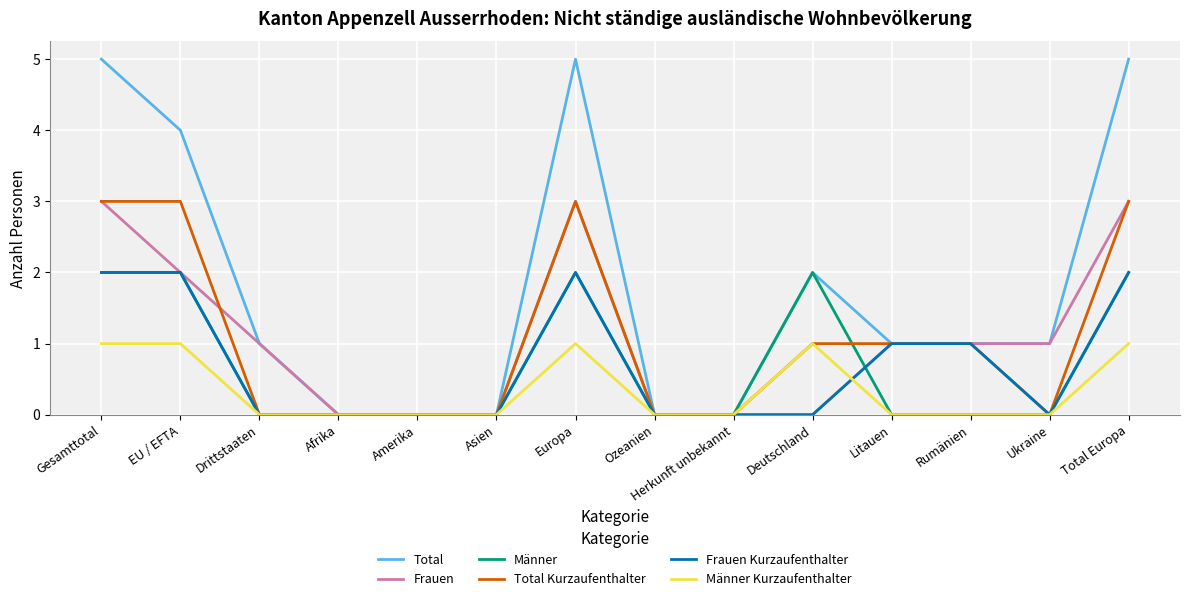

What is the approximate value of Frauen Kurzaufenthalter at Europa?

2